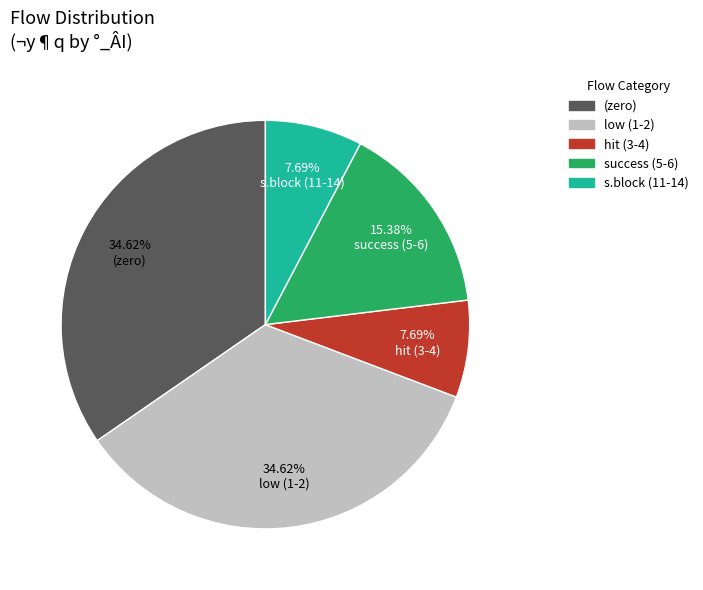

Is there any slice that represents more than half of the pie?

No